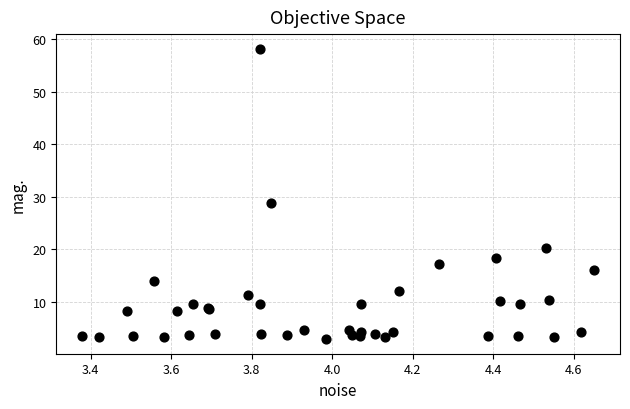

What Y value in the scatter plot is closest to 30?

28.8